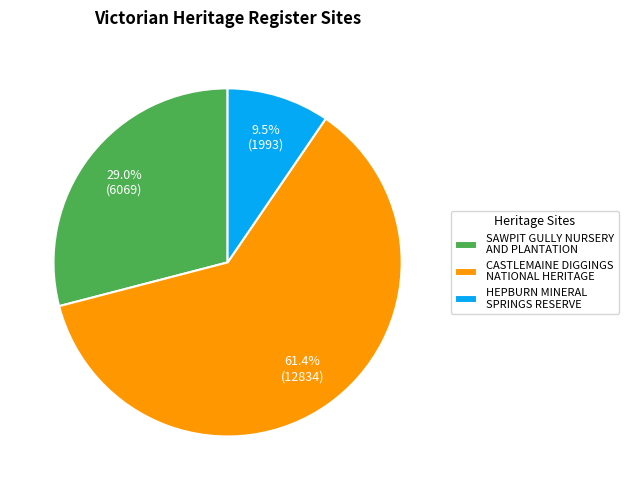

What is the total percentage of HEPBURN MINERAL SPRINGS RESERVE and CASTLEMAINE DIGGINGS NATIONAL HERITAGE?

71.0%